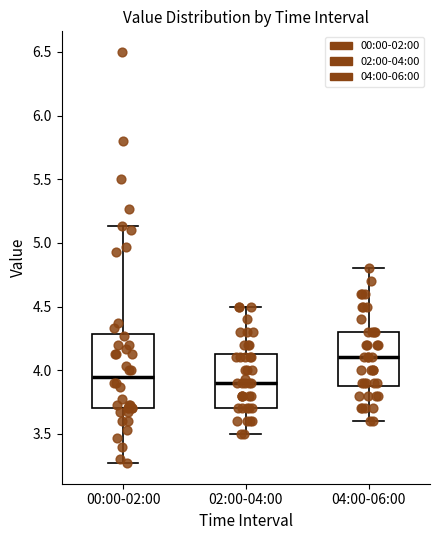

Comparing the boxes themselves (not the whiskers), which one is the tallest?

00:00-02:00